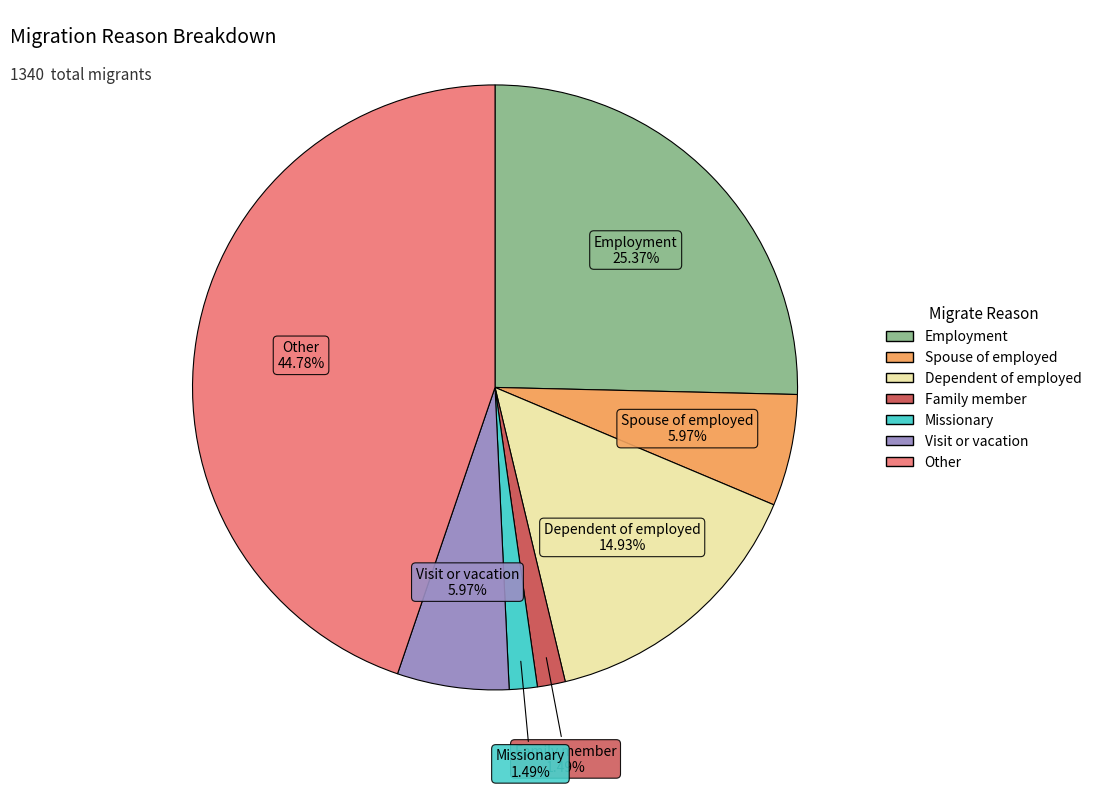

Between Dependent of employed and Employment, which is larger?

Employment